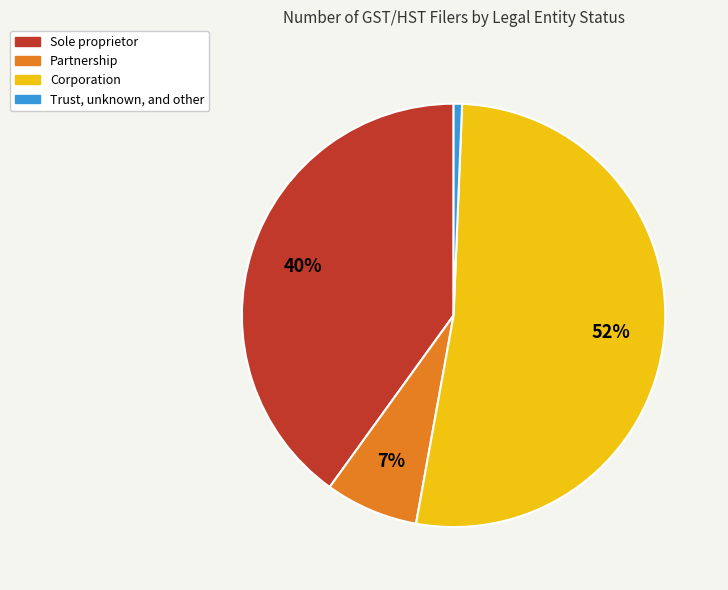

Rank the categories by value from lowest to highest.

Trust, unknown, and other, Partnership, Sole proprietor, Corporation